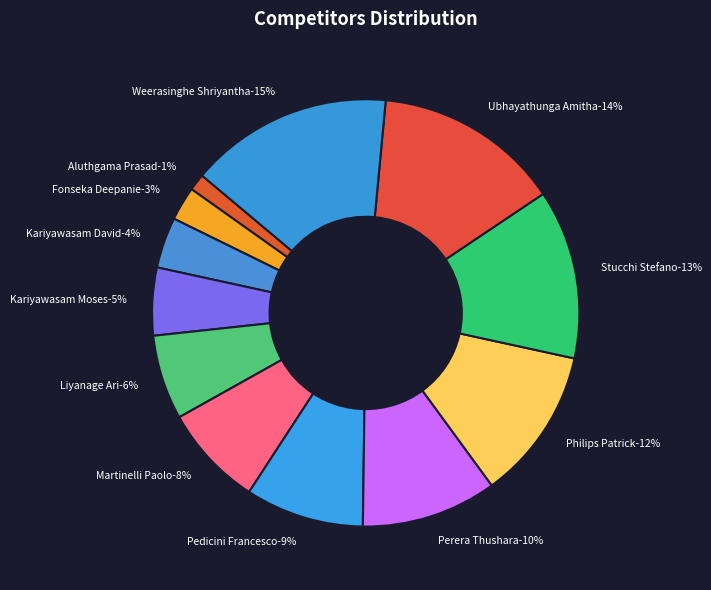

How many segments does this pie chart have?

12